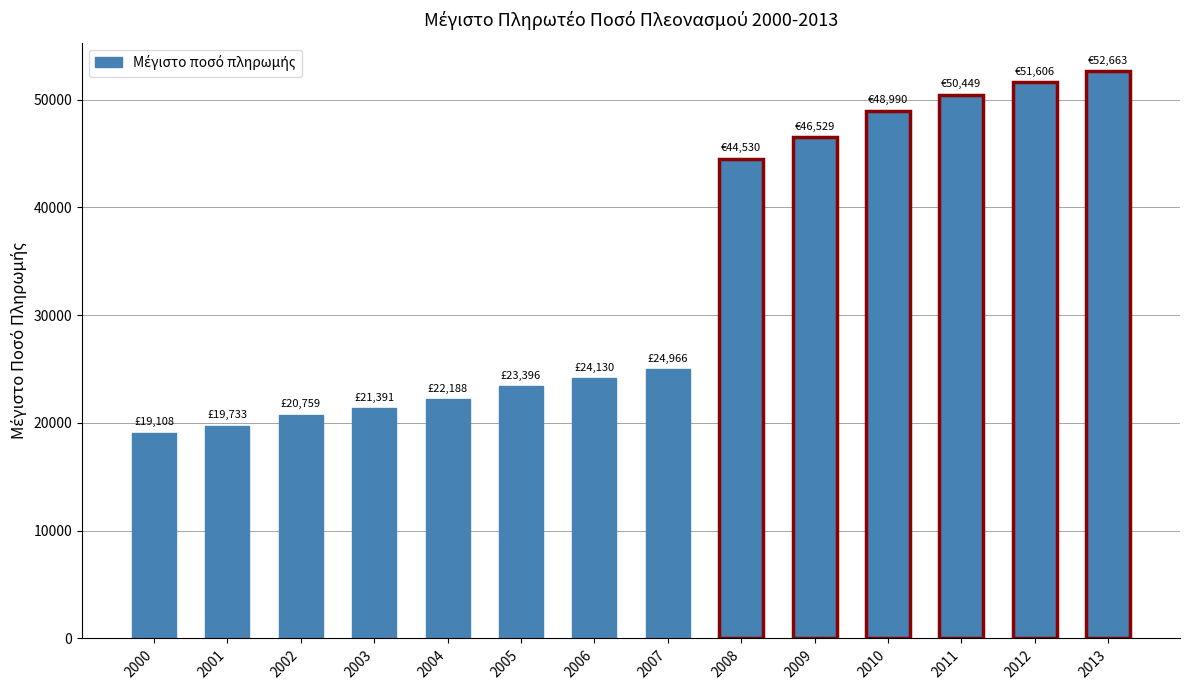

Rank the categories by value from highest to lowest.

2013, 2012, 2011, 2010, 2009, 2008, 2007, 2006, 2005, 2004, 2003, 2002, 2001, 2000